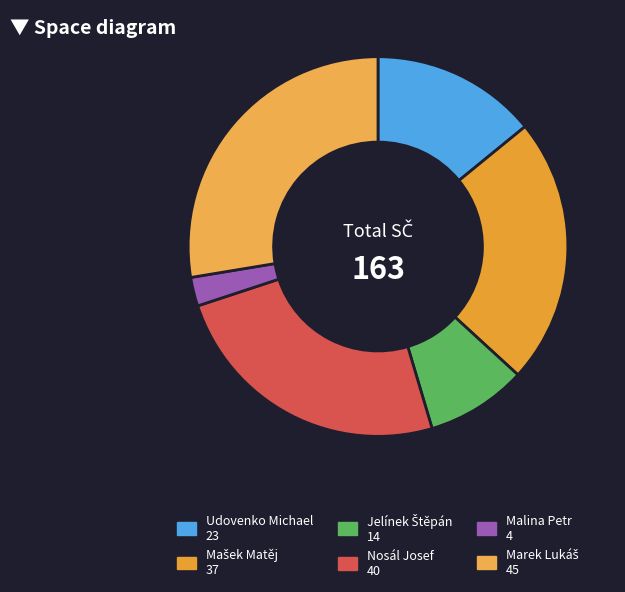

Count the number of slices in the pie.

6